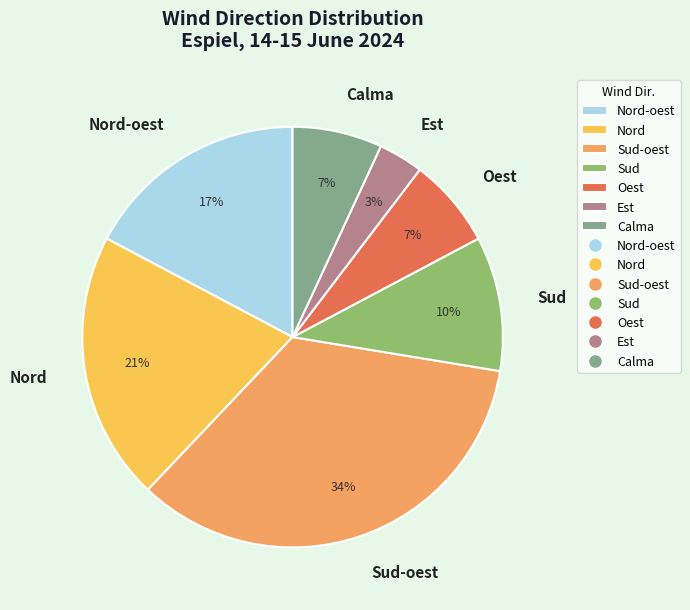

Which slice is the smallest?

Est